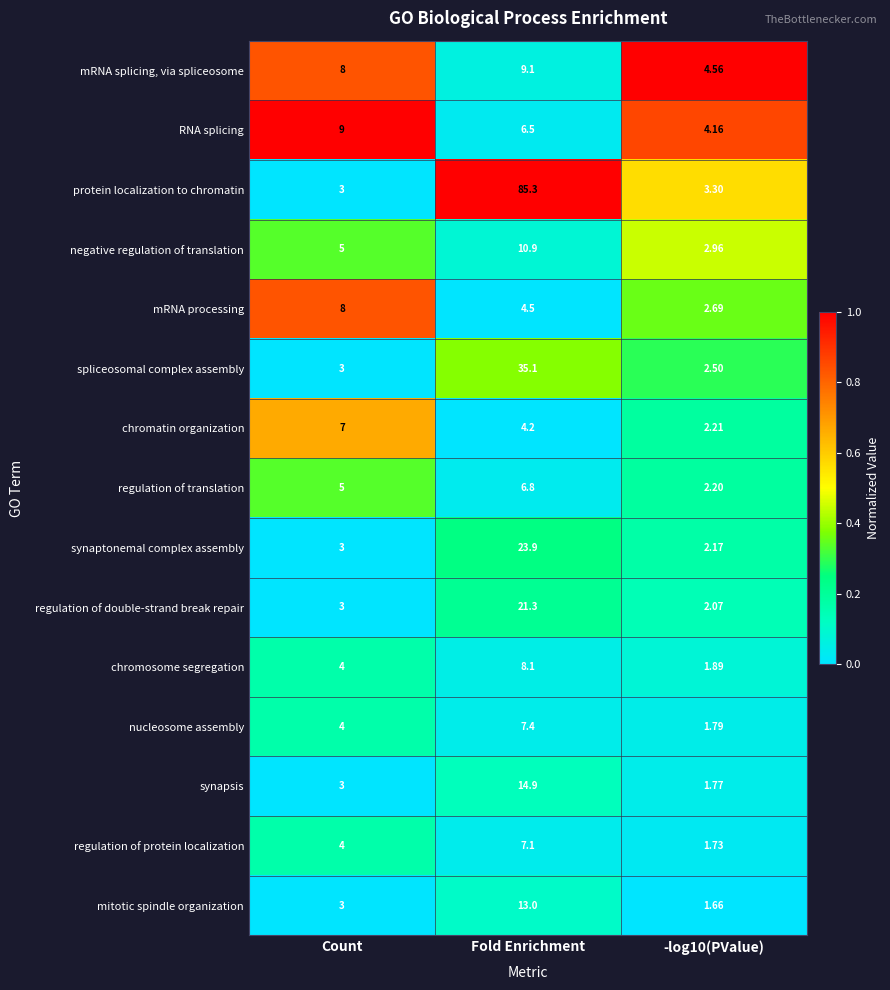

At which label does spliceosomal complex assembly reach its peak?

Fold Enrichment